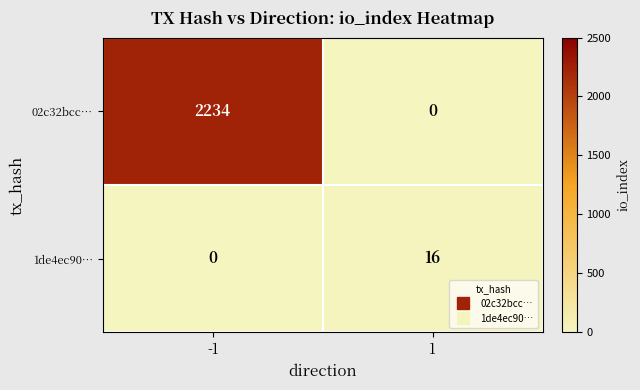

Which series has the widest spread of values?

02c32bcc…